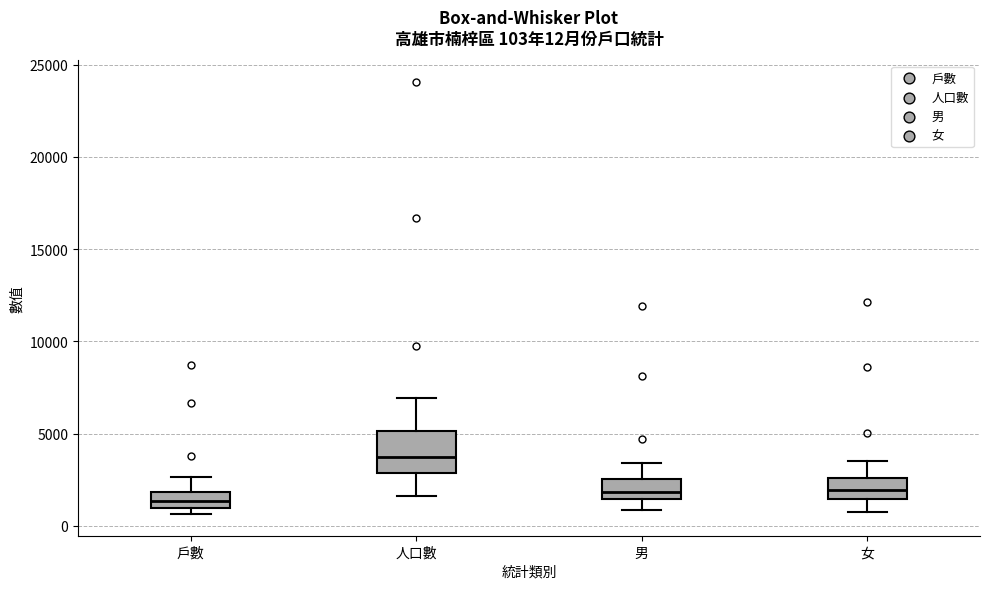

Which box has the highest median line?

人口數